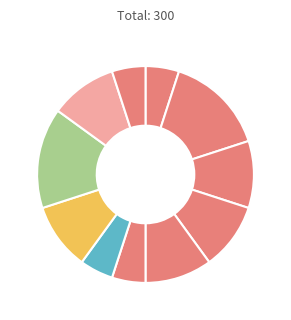

To the nearest percent, what is the difference between the largest and smallest slice percentages?

10%